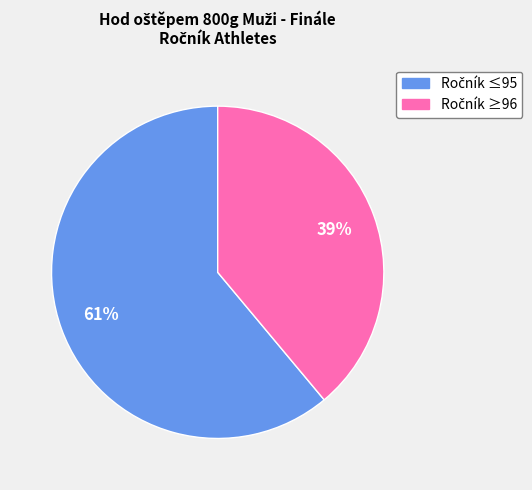

To the nearest percent, what is the average slice percentage?

50%